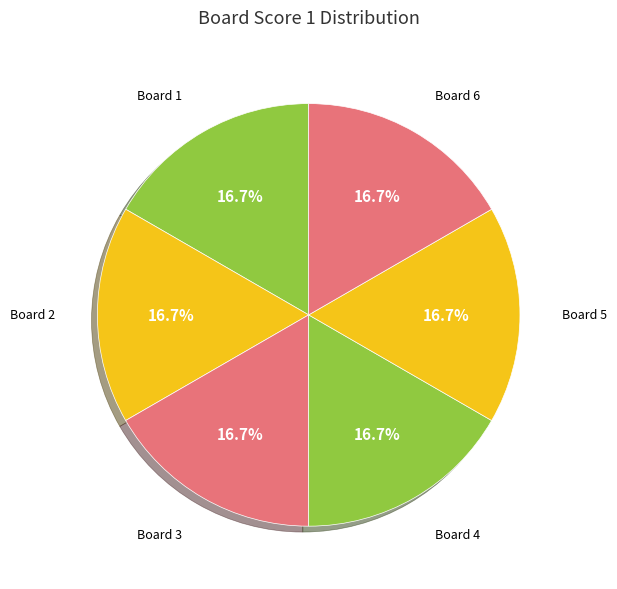

How many segments does this pie chart have?

6